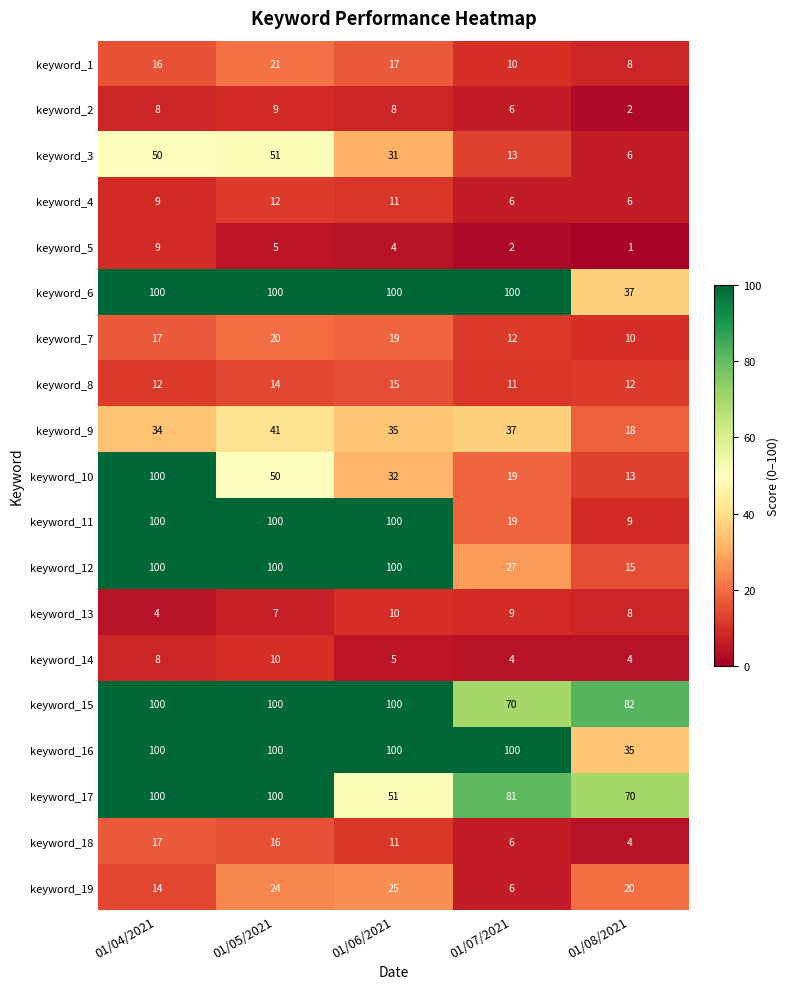

The keyword_19 series shows 2 at 01/07/2021. True or false?

False